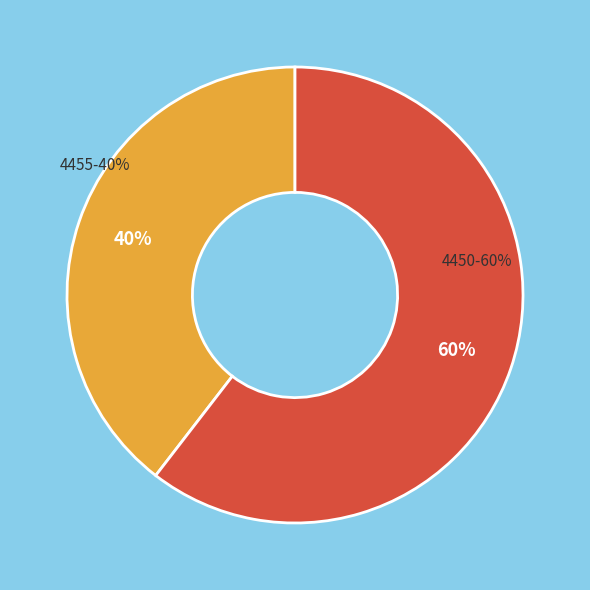

What is the largest slice in the pie chart?

4450